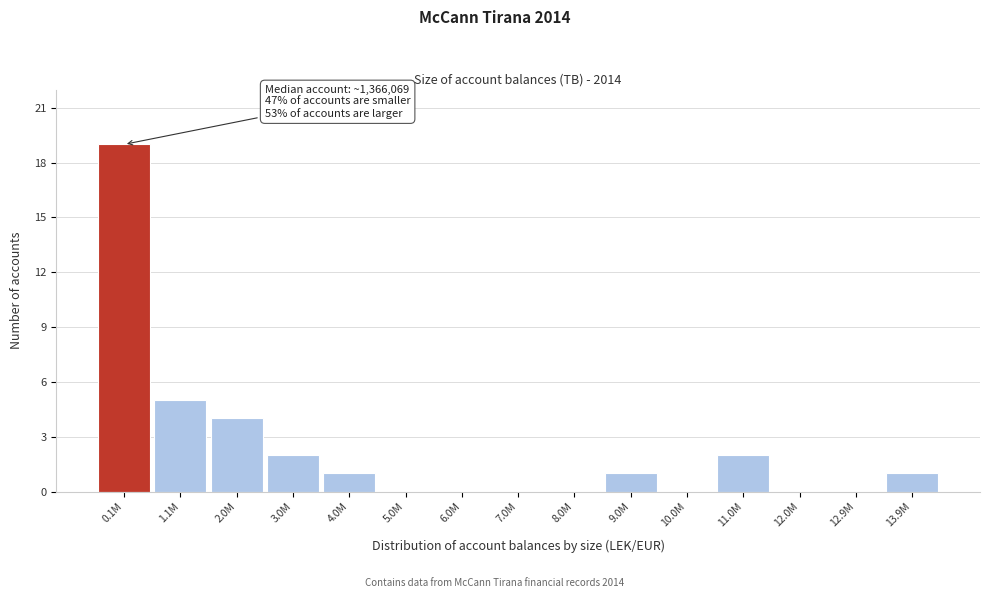

Reading left to right, transcribe all the data shown in this chart.

0.1M=19	1.1M=5	2.0M=4	3.0M=2	4.0M=1	5.0M=0	6.0M=0	7.0M=0	8.0M=0	9.0M=1	10.0M=0	11.0M=2	12.0M=0	12.9M=0	13.9M=1